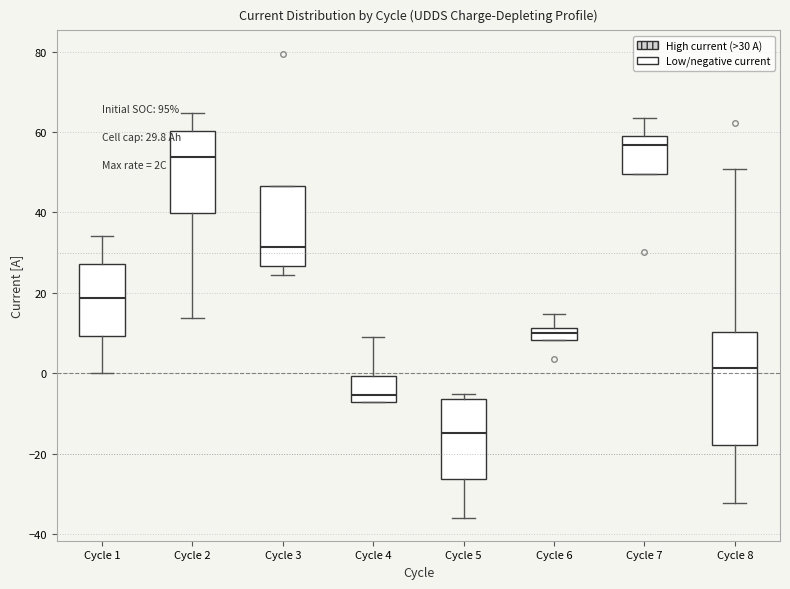

Which box has the highest median line?

Cycle 7